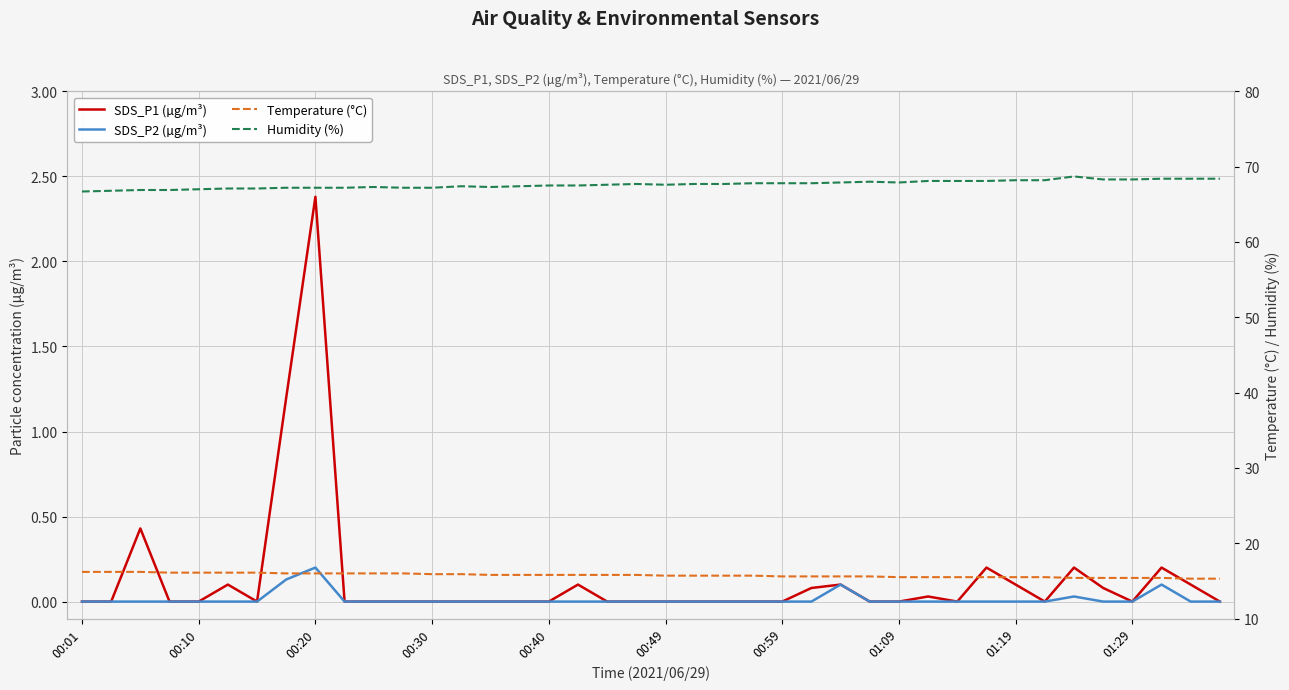

What are all the series names shown in the legend?

SDS_P1 (µg/m³), SDS_P2 (µg/m³), Temperature (°C), Humidity (%)